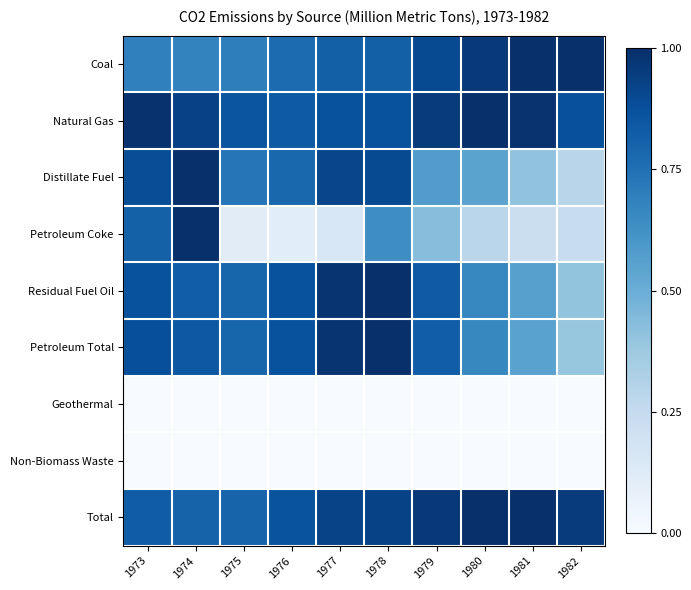

How many categories are shown in the chart?

10